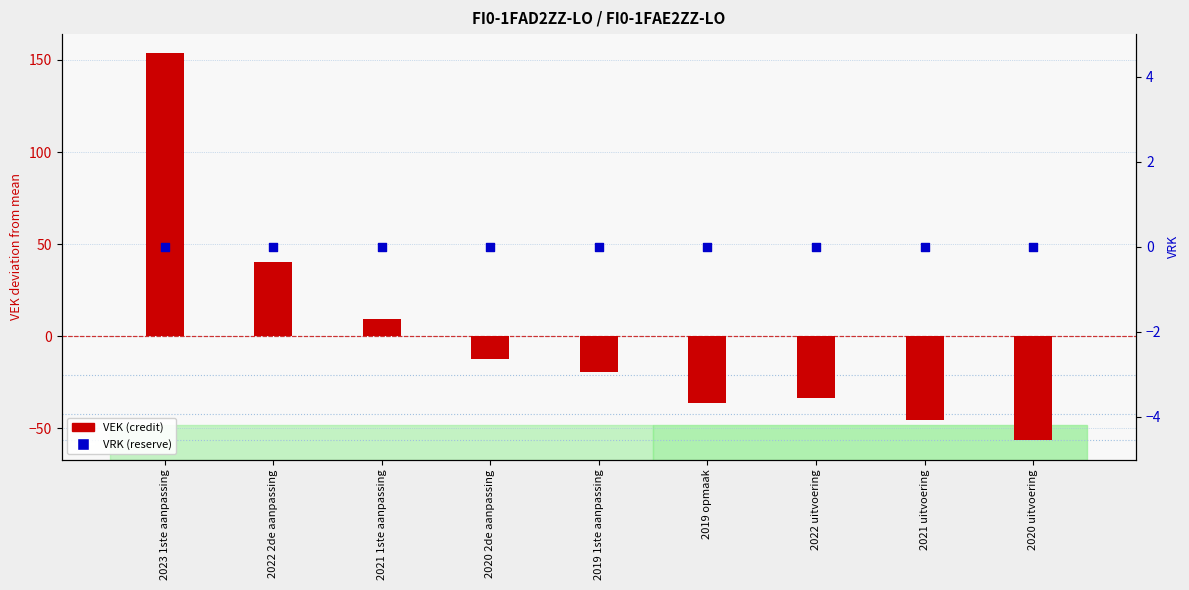

What is the total value across all series at 2023 1ste aanpassing?

153.6